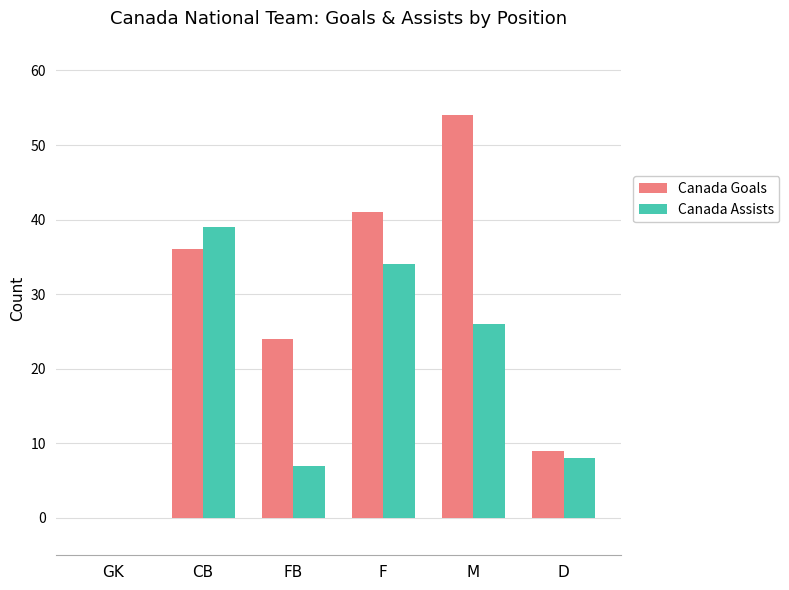

Which series has the largest total across all categories?

Canada Goals